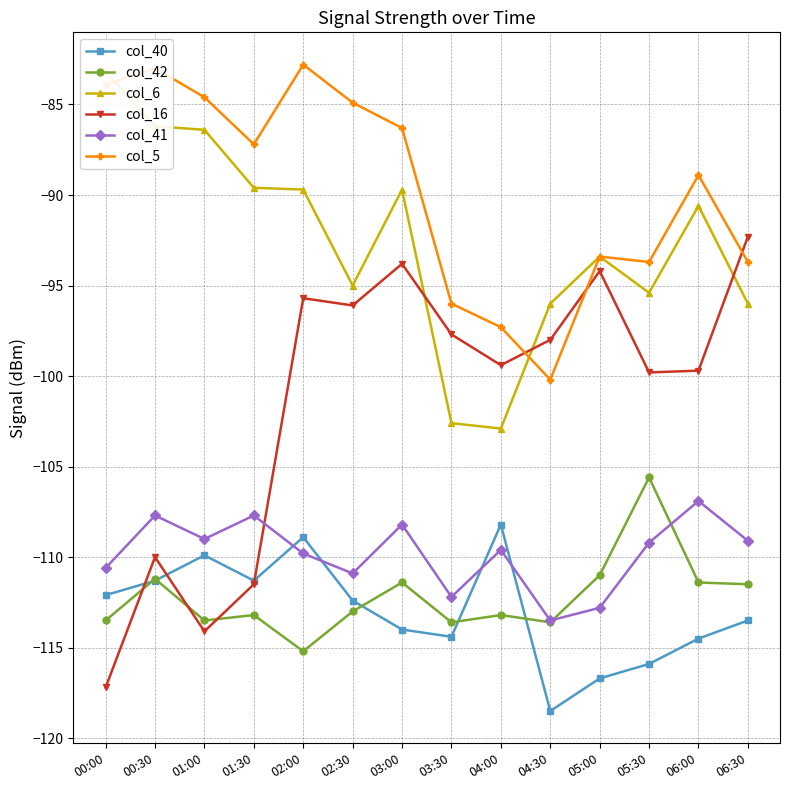

Which label corresponds to the largest value in the chart?

02:00